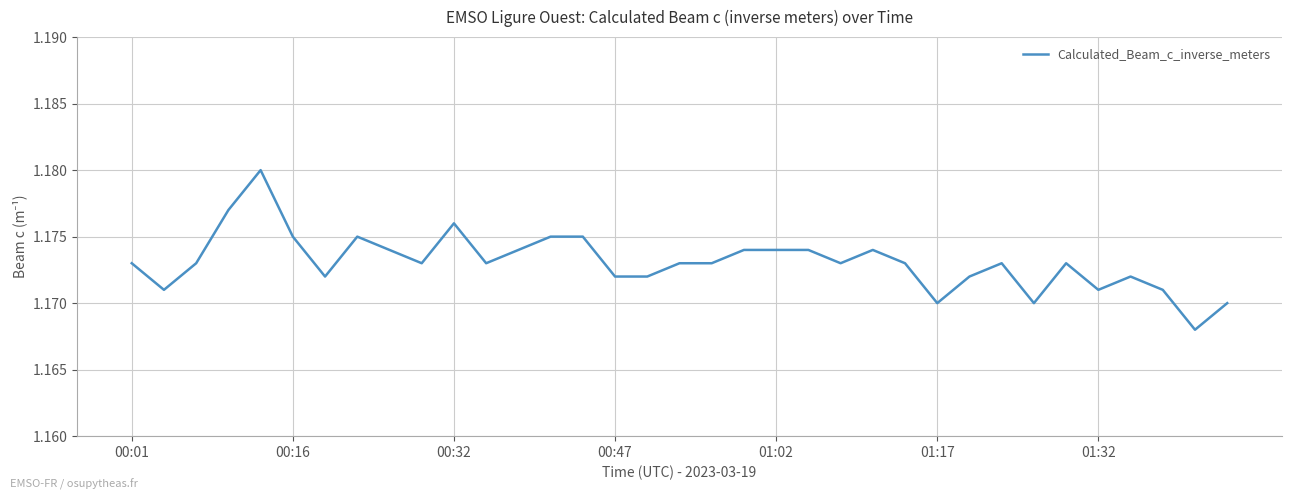

How many lines are shown in the chart?

1